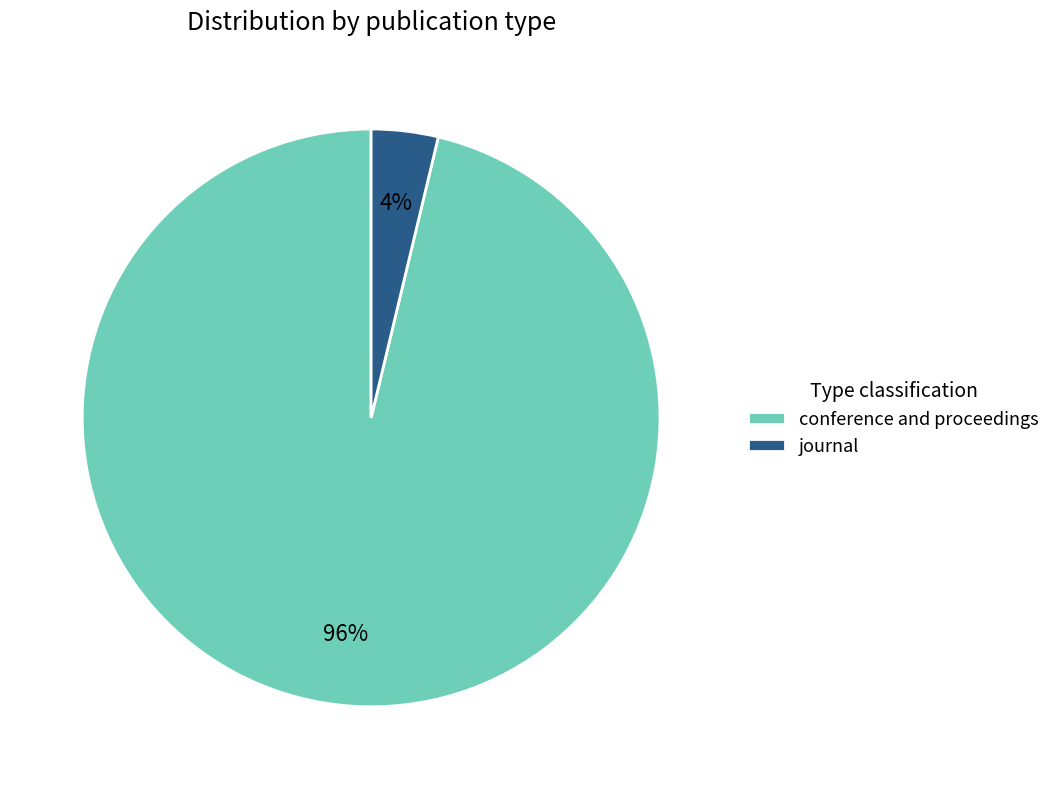

How many segments does this pie chart have?

2